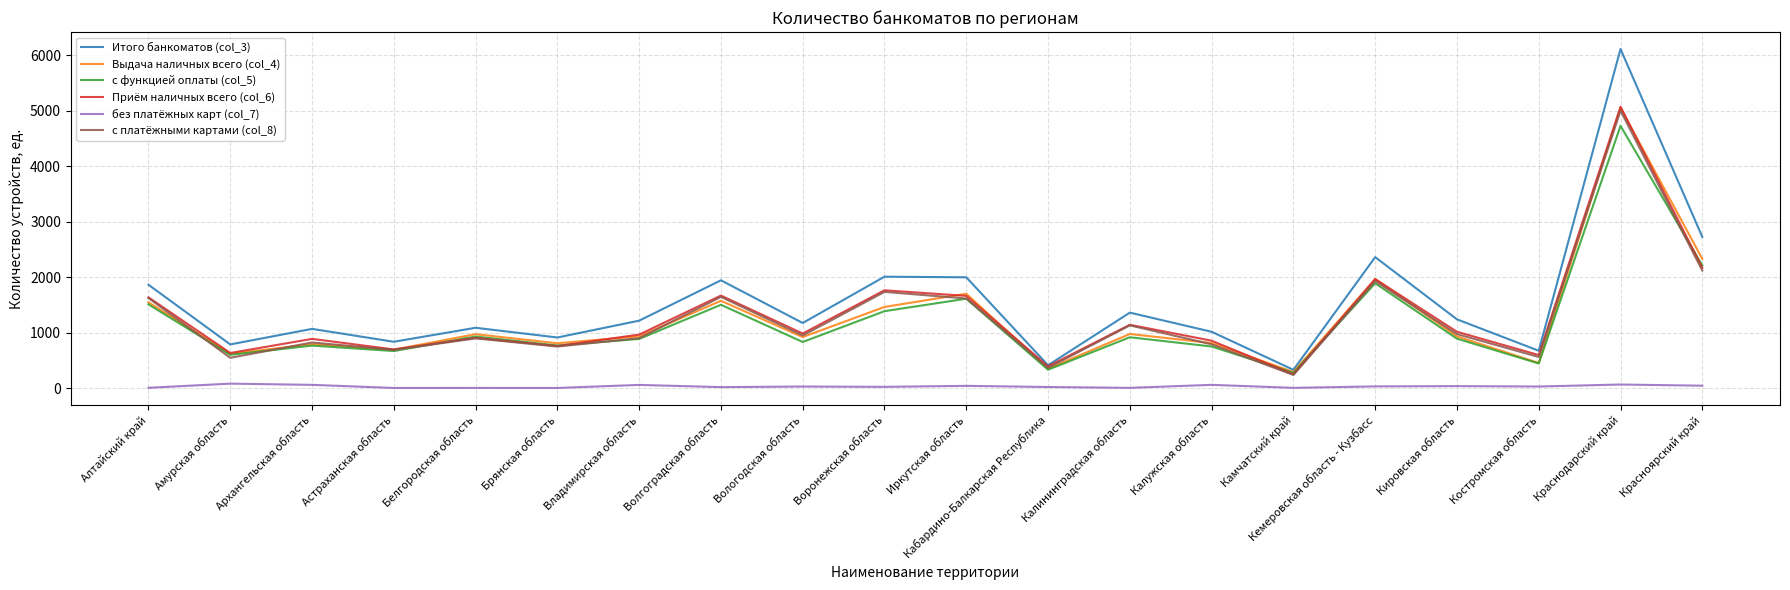

At how many categories does at least one series exceed 2845?

1